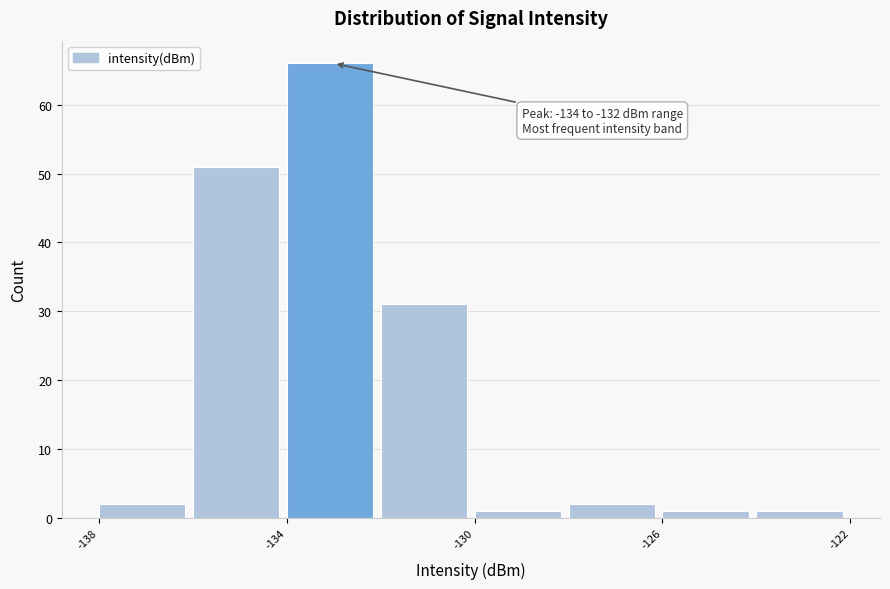

Over which range of the x-axis is the bar tallest?

-134 to -132